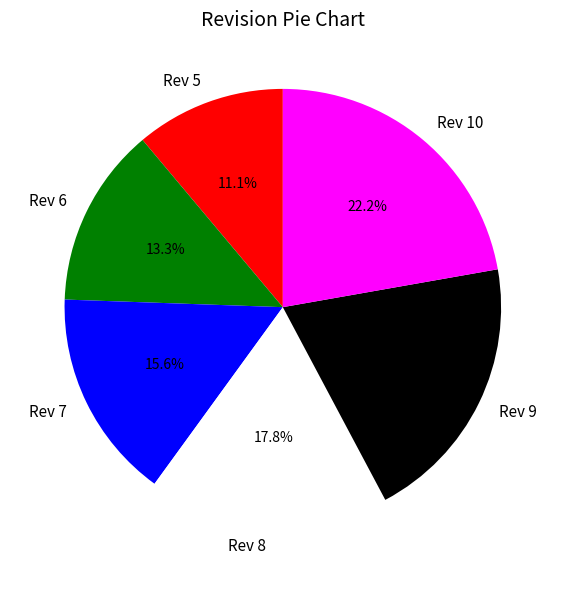

Does Rev 5 represent more than half of the total?

No